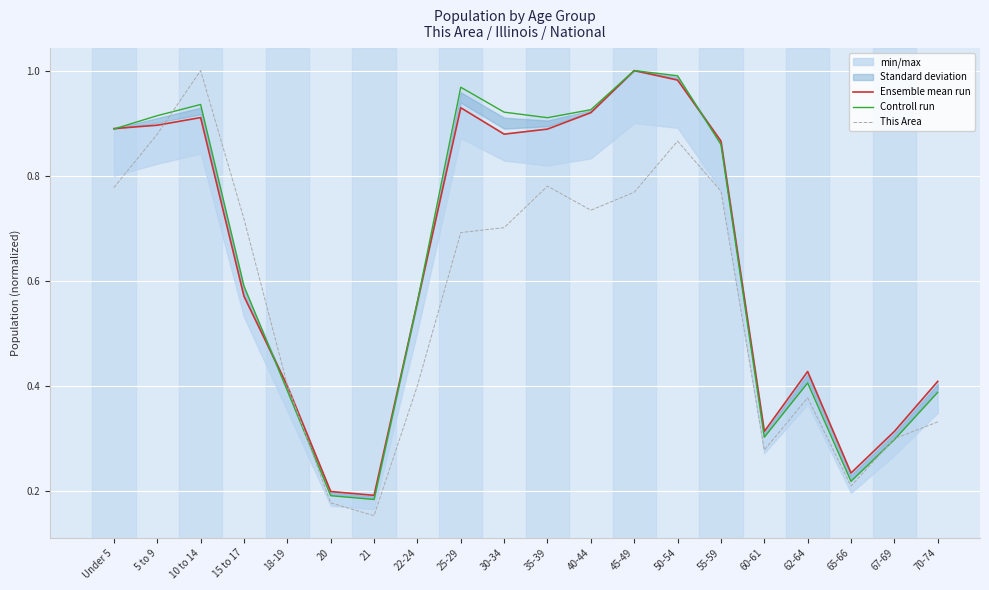

What is the label of the 15th point from the right?

20